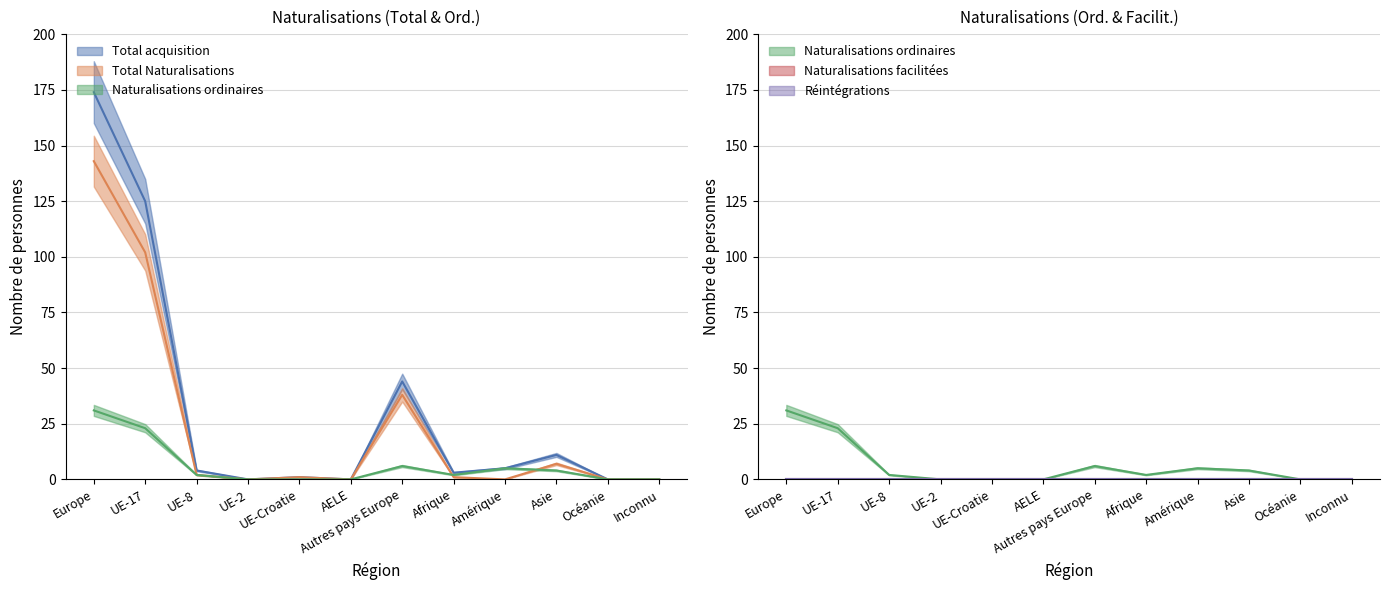

The Total acquisition series shows 61 at Inconnu. True or false?

False